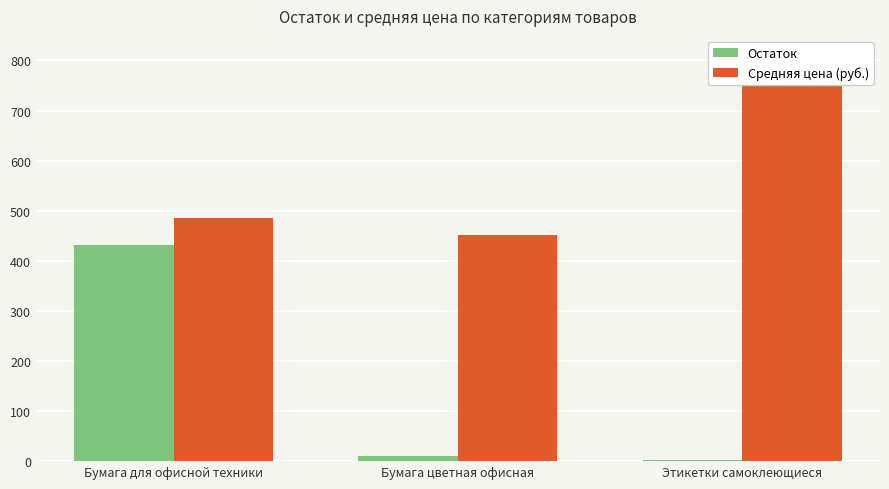

Reading left to right, transcribe all the data shown in this chart.

Остаток: 432.0	11.0	3.0
Средняя цена (руб.): 485.4	450.8	808.7